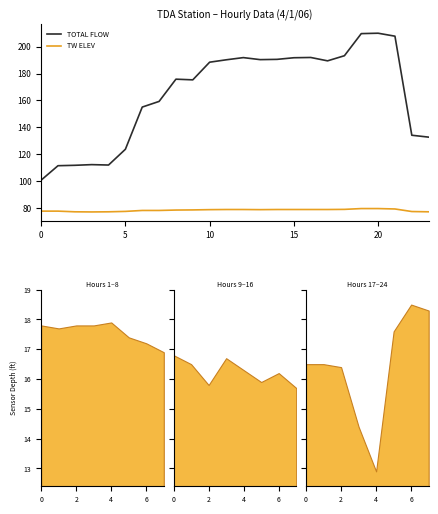

What is the highest value of the TOTAL FLOW series?

209.9